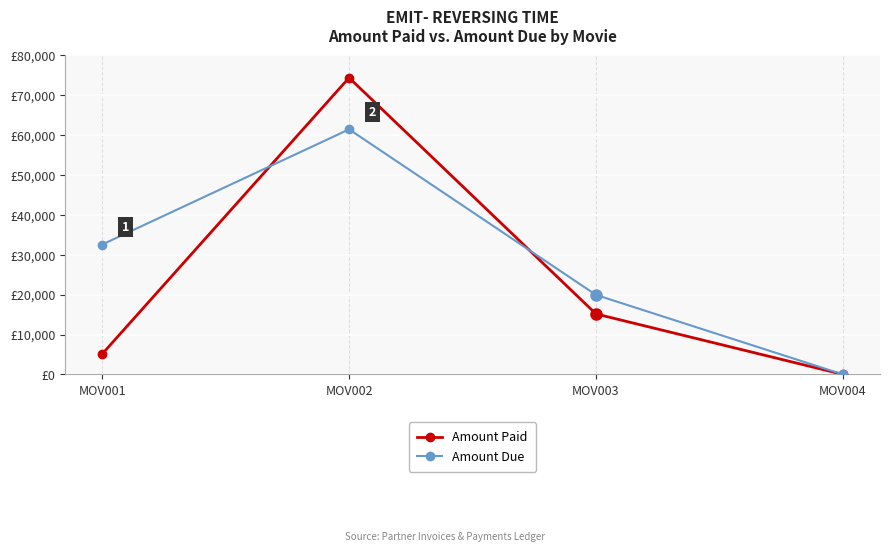

Is the value of Amount Paid at MOV004 greater than the value of Amount Due at MOV003?

No